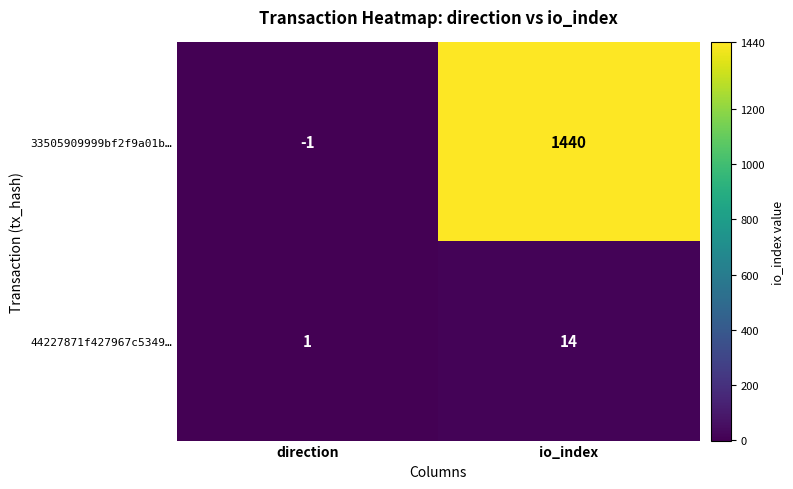

Rank the series by their average value, from lowest to highest.

44227871f427967c5349…, 33505909999bf2f9a01b…